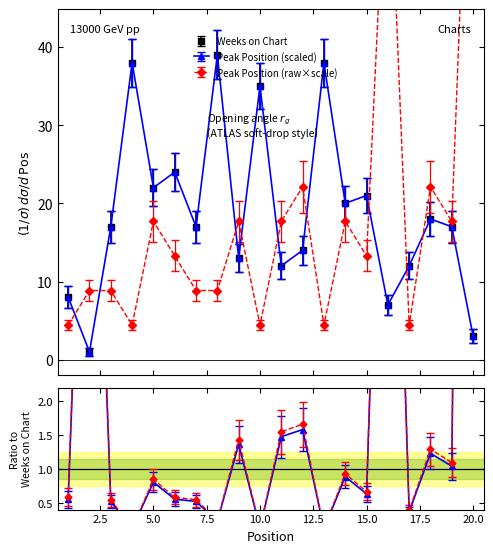

Reading left to right, list all the values displayed in this chart.

Weeks on Chart: 1=8.0	2=1.0	3=17.0	4=38.0	5=22.0	6=24.0	7=17.0	8=39.0	9=13.0	10=35.0	11=12.0	12=14.0	13=38.0	14=20.0	15=21.0	16=7.0	17=12.0	18=18.0	19=17.0	20=3.0
Peak Position: 1=3.8	2=7.5	3=7.5	4=3.8	5=15.0	6=11.3	7=7.5	8=7.5	9=15.0	10=3.8	11=15.0	12=18.8	13=3.8	14=15.0	15=11.3	16=60.2	17=3.8	18=18.8	19=15.0	20=75.2